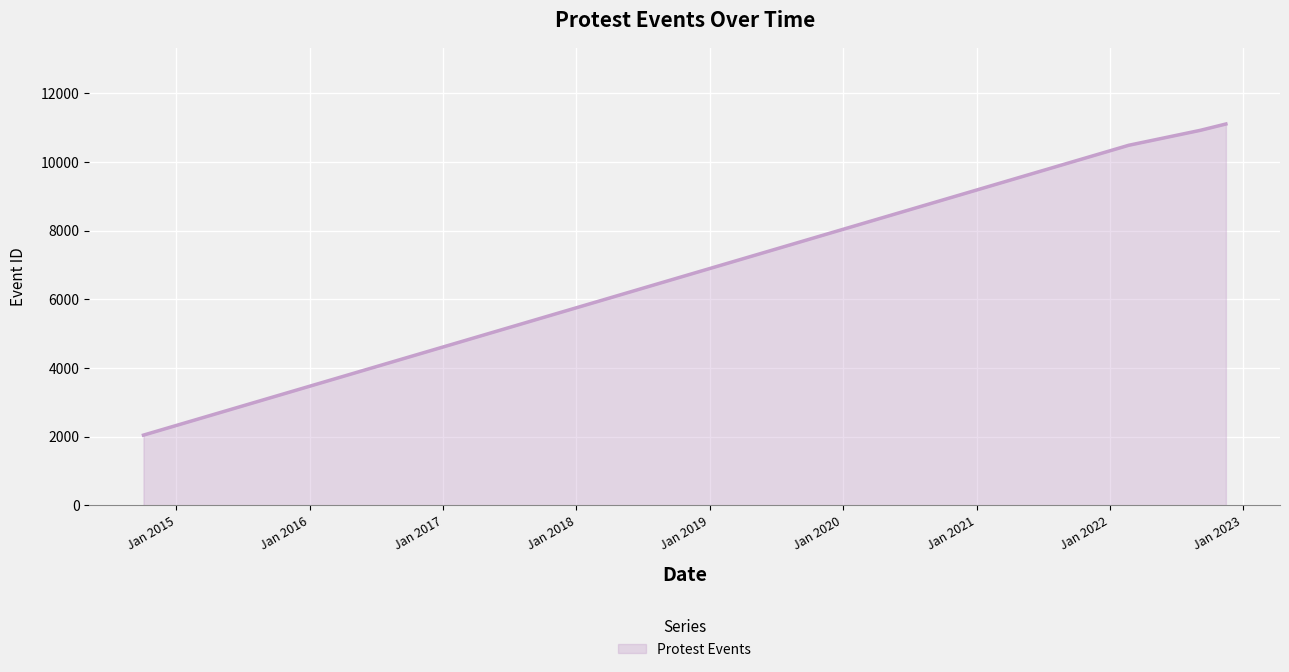

What is the difference between the maximum and minimum values?

9061